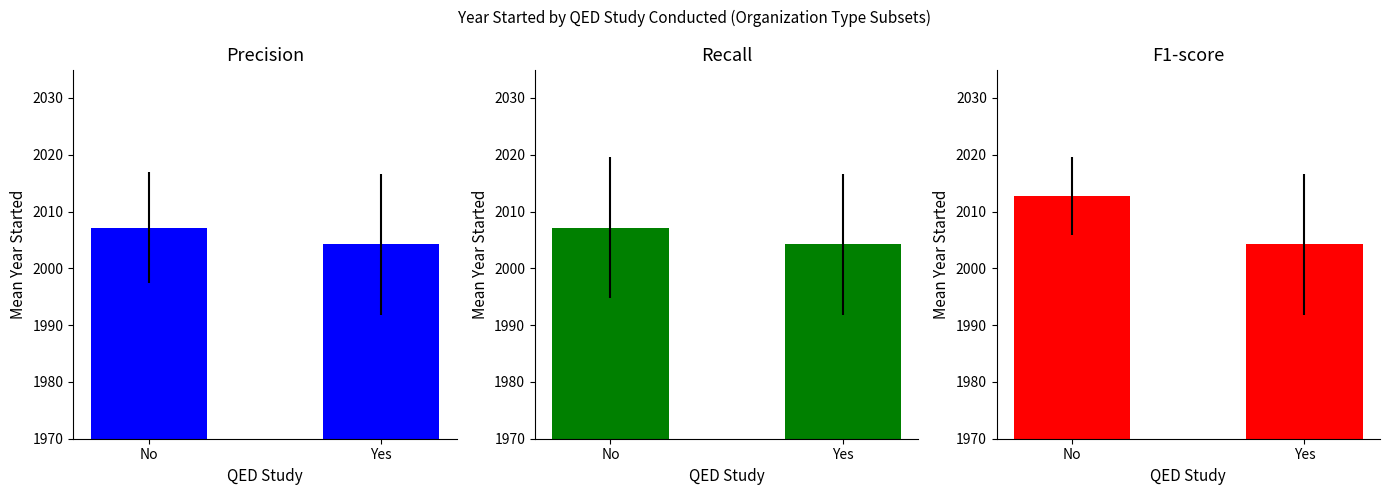

What is the label of the 1st bar from the right?

Yes